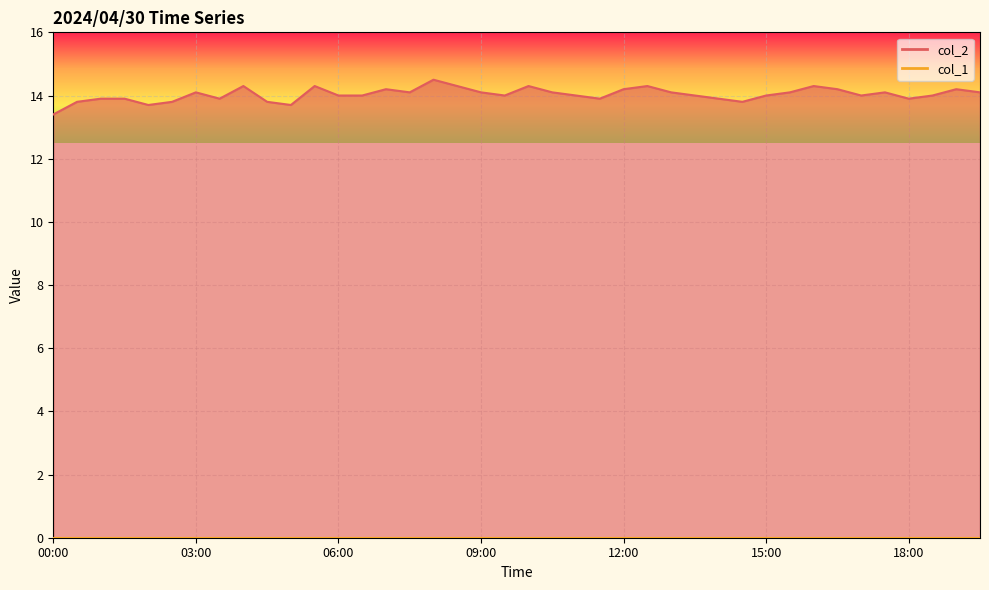

What is the value of the 26th point from the left?

14.3